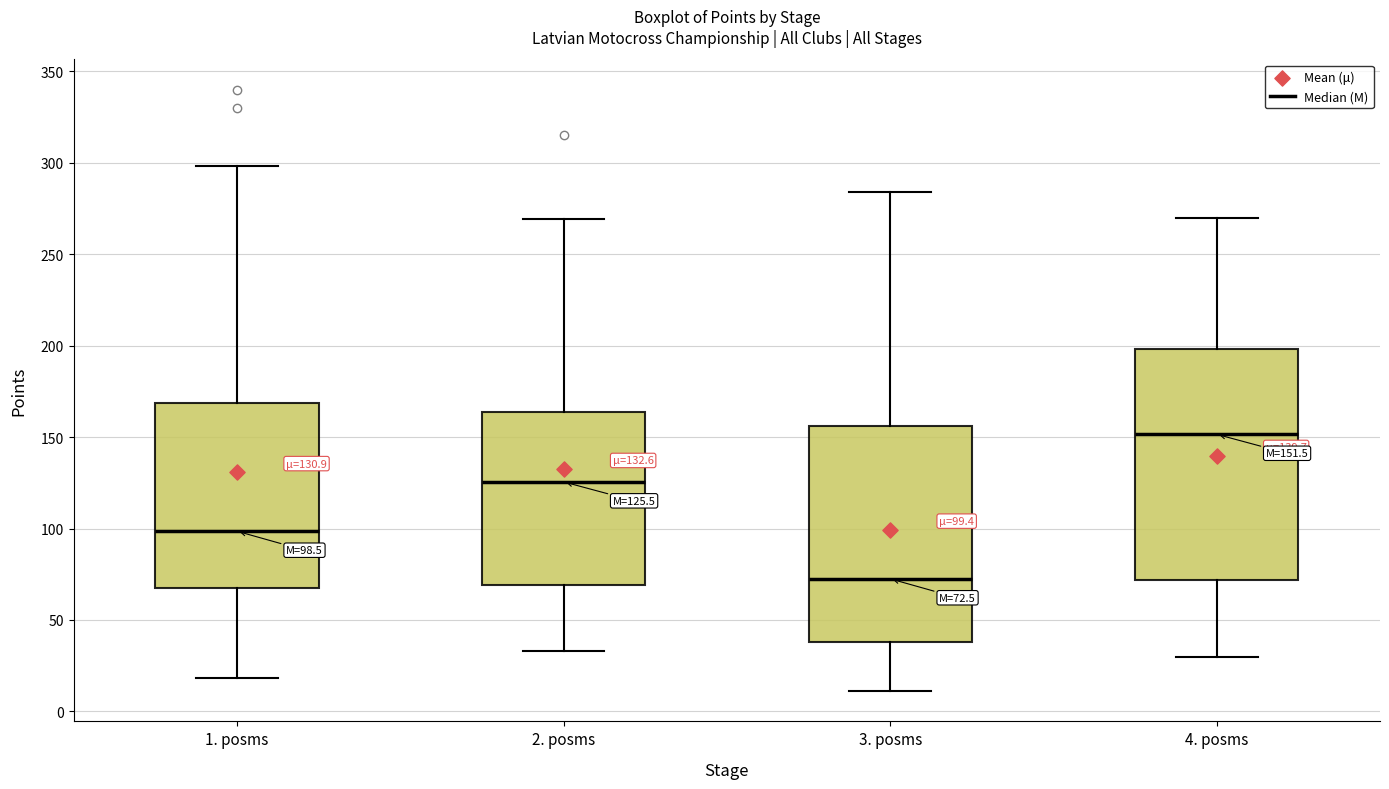

Which box is the tallest, from its lower edge to its upper edge?

4. posms